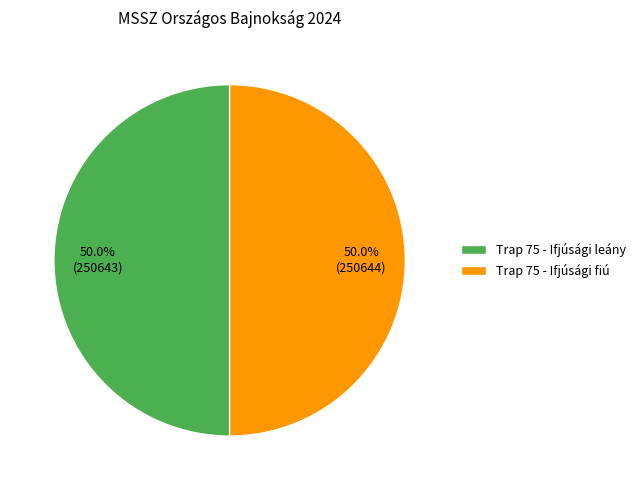

What is the ratio of the value at Trap 75 - Ifjúsági fiú to the value at Trap 75 - Ifjúsági leány?

1.0